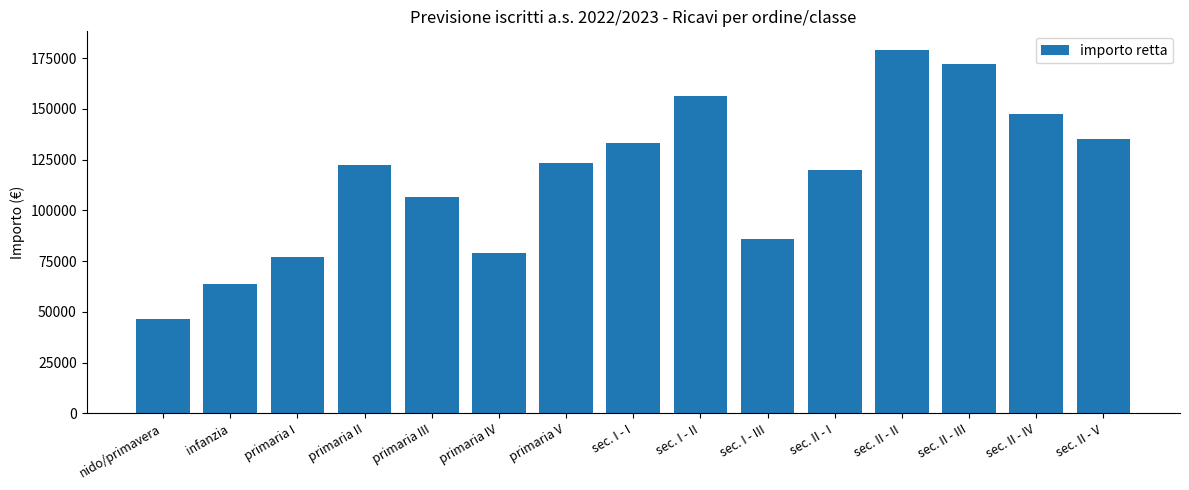

The value at sec. II - II is 179200. True or false?

True